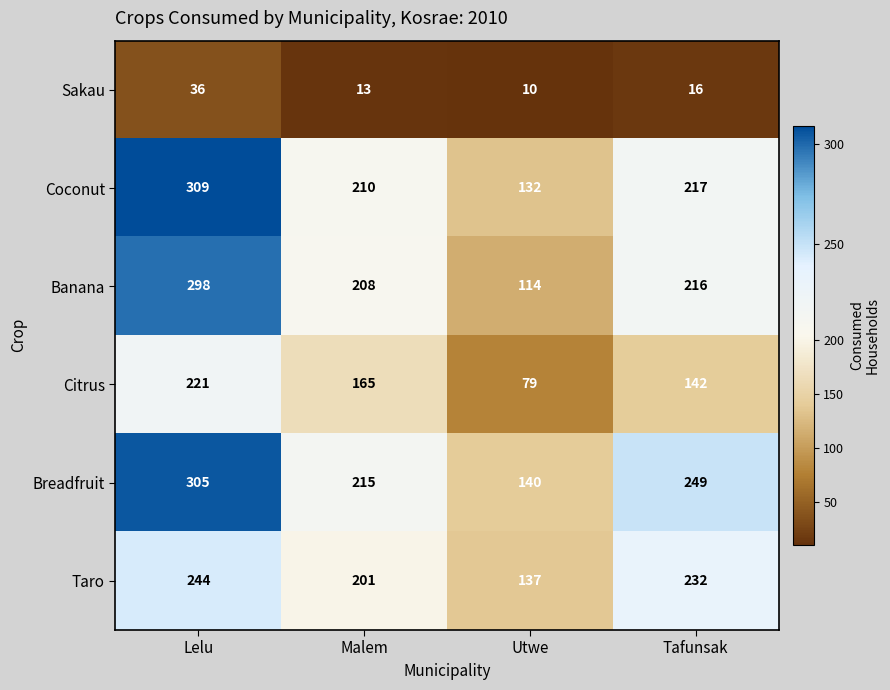

Reading left to right, transcribe all the data shown in this chart.

Sakau: 36	13	10	16
Coconut: 309	210	132	217
Banana: 298	208	114	216
Citrus: 221	165	79	142
Breadfruit: 305	215	140	249
Taro: 244	201	137	232